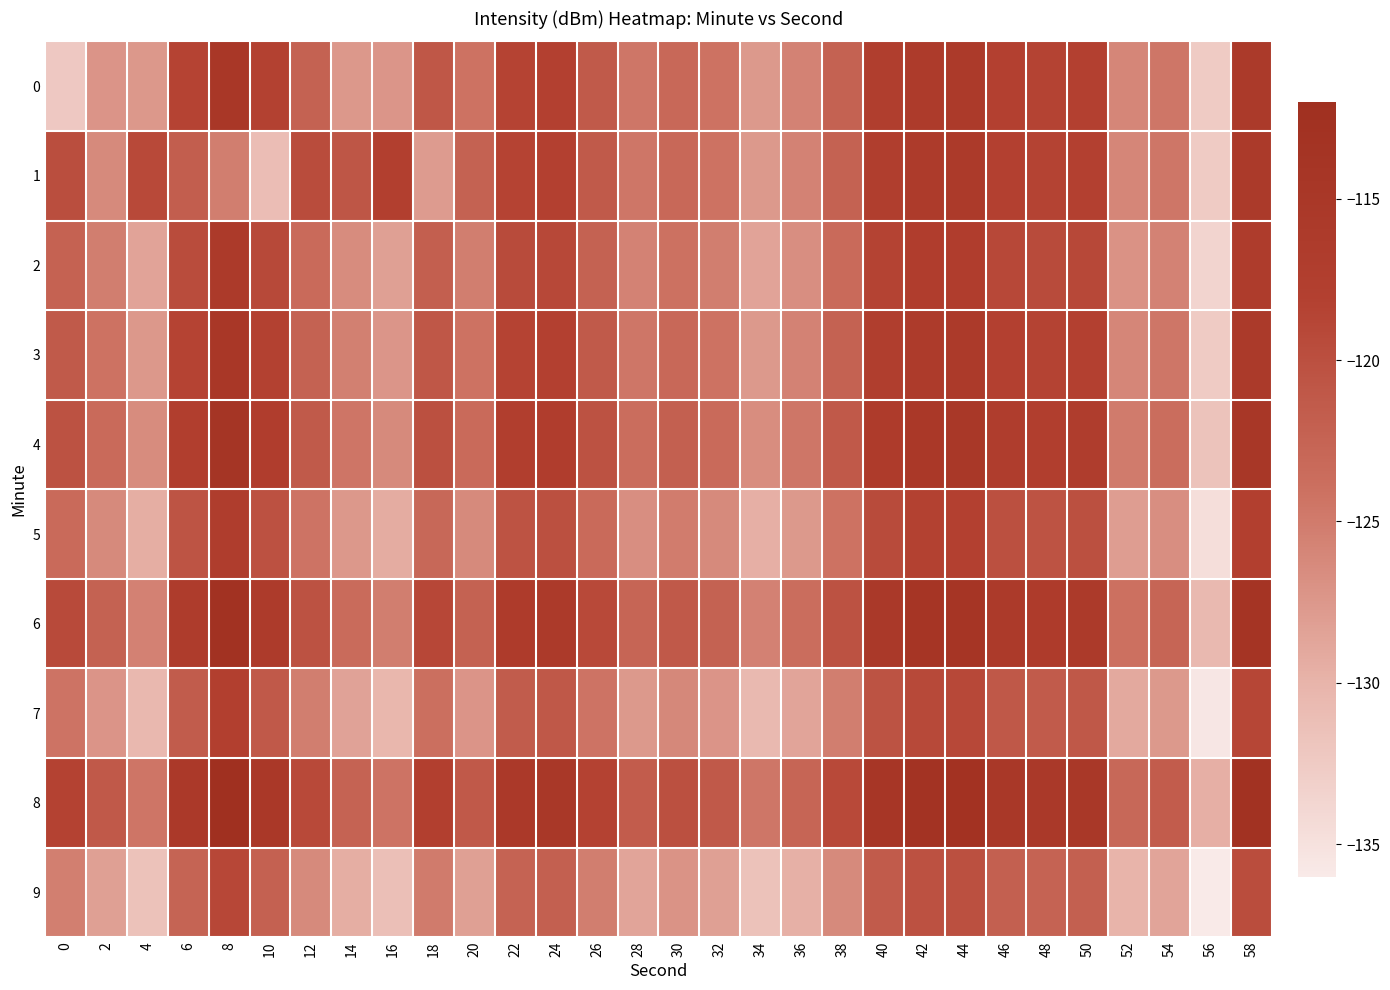

Reading left to right, transcribe all the data shown in this chart.

0: 0=-132.3	2=-127.3	4=-127.5	6=-118.6	8=-115.0	10=-118.2	12=-122.3	14=-127.5	16=-127.3	18=-121.0	20=-124.3	22=-118.5	24=-118.1	26=-121.3	28=-124.6	30=-123.1	32=-124.3	34=-127.6	36=-125.6	38=-122.3	40=-117.4	42=-116.2	44=-116.1	46=-118.0	48=-118.5	50=-118.1	52=-126.0	54=-124.6	56=-132.6	58=-115.8
1: 0=-119.9	2=-126.3	4=-119.2	6=-121.8	8=-125.3	10=-131.1	12=-119.6	14=-120.9	16=-117.9	18=-127.8	20=-122.3	22=-118.5	24=-118.1	26=-121.3	28=-124.6	30=-123.1	32=-124.3	34=-127.6	36=-125.6	38=-122.3	40=-117.4	42=-116.2	44=-116.1	46=-118.0	48=-118.5	50=-118.1	52=-126.0	54=-124.6	56=-132.6	58=-115.8
2: 0=-122.3	2=-125.3	4=-128.5	6=-119.6	8=-116.0	10=-119.2	12=-123.3	14=-126.5	16=-128.3	18=-122.0	20=-125.3	22=-119.5	24=-119.1	26=-122.3	28=-125.6	30=-124.1	32=-125.3	34=-128.6	36=-126.6	38=-123.3	40=-118.4	42=-117.2	44=-117.1	46=-119.0	48=-119.5	50=-119.1	52=-127.0	54=-125.6	56=-133.6	58=-116.8
3: 0=-121.3	2=-124.3	4=-127.5	6=-118.6	8=-115.0	10=-118.2	12=-122.3	14=-125.5	16=-127.3	18=-121.0	20=-124.3	22=-118.5	24=-118.1	26=-121.3	28=-124.6	30=-123.1	32=-124.3	34=-127.6	36=-125.6	38=-122.3	40=-117.4	42=-116.2	44=-116.1	46=-118.0	48=-118.5	50=-118.1	52=-126.0	54=-124.6	56=-132.6	58=-115.8
4: 0=-120.3	2=-123.3	4=-126.5	6=-117.6	8=-114.0	10=-117.2	12=-121.3	14=-124.5	16=-126.3	18=-120.0	20=-123.3	22=-117.5	24=-117.1	26=-120.3	28=-123.6	30=-122.1	32=-123.3	34=-126.6	36=-124.6	38=-121.3	40=-116.4	42=-115.2	44=-115.1	46=-117.0	48=-117.5	50=-117.1	52=-125.0	54=-123.6	56=-131.6	58=-114.8
5: 0=-123.3	2=-126.3	4=-129.5	6=-120.6	8=-117.0	10=-120.2	12=-124.3	14=-127.5	16=-129.3	18=-123.0	20=-126.3	22=-120.5	24=-120.1	26=-123.3	28=-126.6	30=-125.1	32=-126.3	34=-129.6	36=-127.6	38=-124.3	40=-119.4	42=-118.2	44=-118.1	46=-120.0	48=-120.5	50=-120.1	52=-128.0	54=-126.6	56=-134.6	58=-117.8
6: 0=-119.3	2=-122.3	4=-125.5	6=-116.6	8=-113.0	10=-116.2	12=-120.3	14=-123.5	16=-125.3	18=-119.0	20=-122.3	22=-116.5	24=-116.1	26=-119.3	28=-122.6	30=-121.1	32=-122.3	34=-125.6	36=-123.6	38=-120.3	40=-115.4	42=-114.2	44=-114.1	46=-116.0	48=-116.5	50=-116.1	52=-124.0	54=-122.6	56=-130.6	58=-113.8
7: 0=-124.3	2=-127.3	4=-130.5	6=-121.6	8=-118.0	10=-121.2	12=-125.3	14=-128.5	16=-130.3	18=-124.0	20=-127.3	22=-121.5	24=-121.1	26=-124.3	28=-127.6	30=-126.1	32=-127.3	34=-130.6	36=-128.6	38=-125.3	40=-120.4	42=-119.2	44=-119.1	46=-121.0	48=-121.5	50=-121.1	52=-129.0	54=-127.6	56=-135.6	58=-118.8
8: 0=-118.3	2=-121.3	4=-124.5	6=-115.6	8=-112.0	10=-115.2	12=-119.3	14=-122.5	16=-124.3	18=-118.0	20=-121.3	22=-115.5	24=-115.1	26=-118.3	28=-121.6	30=-120.1	32=-121.3	34=-124.6	36=-122.6	38=-119.3	40=-114.4	42=-113.2	44=-113.1	46=-115.0	48=-115.5	50=-115.1	52=-123.0	54=-121.6	56=-129.6	58=-112.8
9: 0=-125.3	2=-128.3	4=-131.5	6=-122.6	8=-119.0	10=-122.2	12=-126.3	14=-129.5	16=-131.3	18=-125.0	20=-128.3	22=-122.5	24=-122.1	26=-125.3	28=-128.6	30=-127.1	32=-128.3	34=-131.6	36=-129.6	38=-126.3	40=-121.4	42=-120.2	44=-120.1	46=-122.0	48=-122.5	50=-122.1	52=-130.0	54=-128.6	56=-136.6	58=-119.8